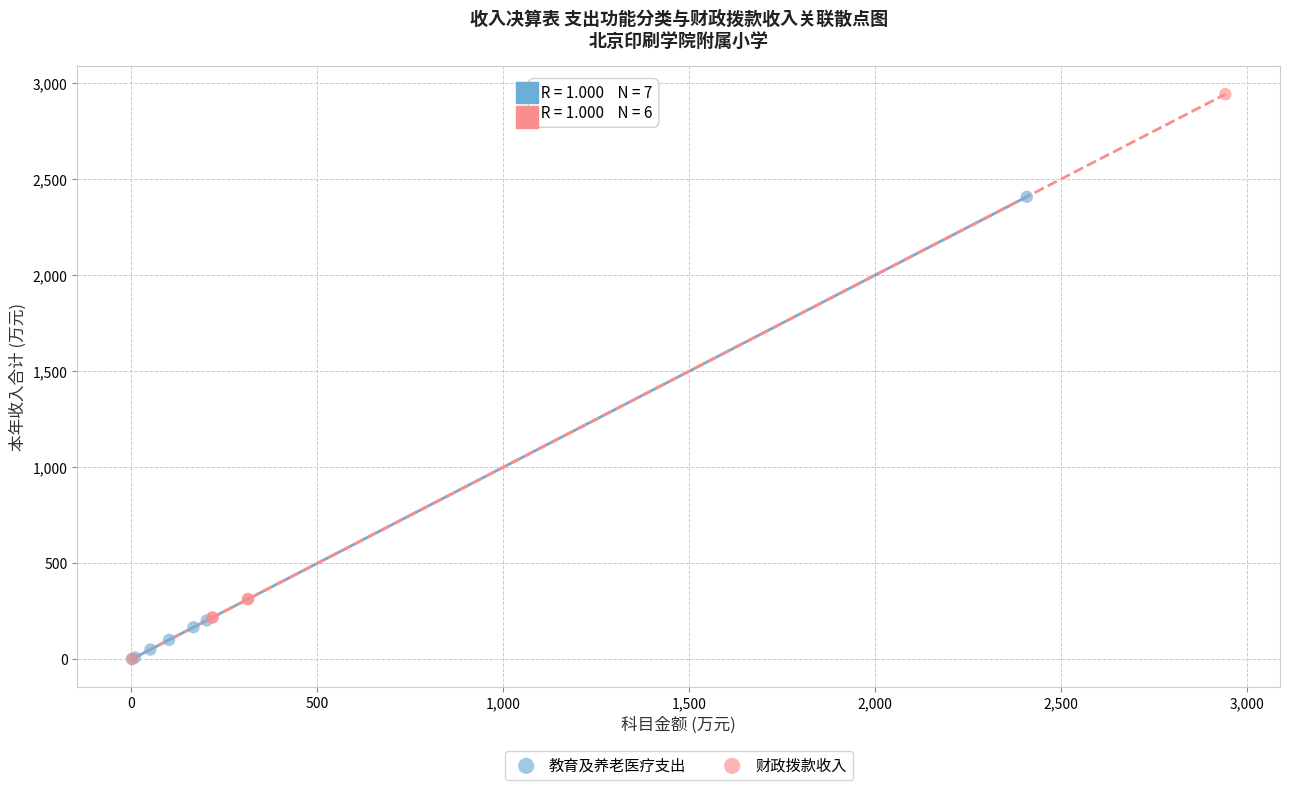

What are all the series names shown in the legend?

教育及养老医疗支出, 财政拨款收入